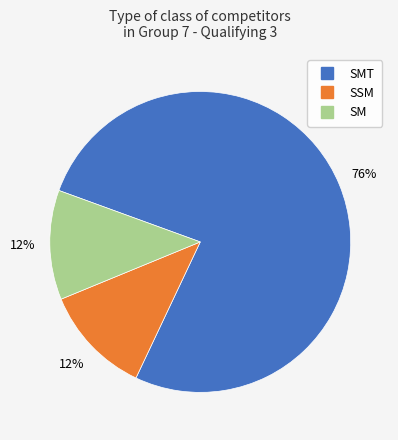

Is there any slice that represents more than half of the pie?

Yes